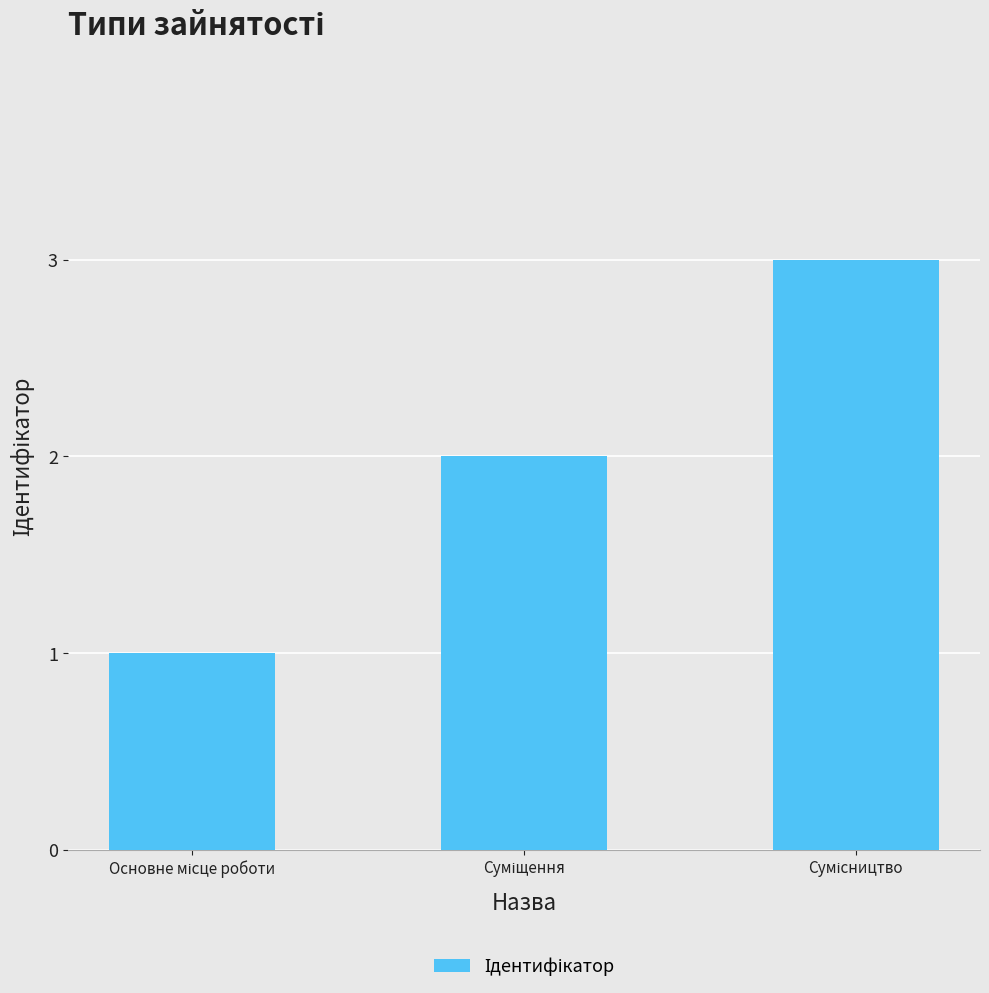

What is the maximum value shown in the chart?

3